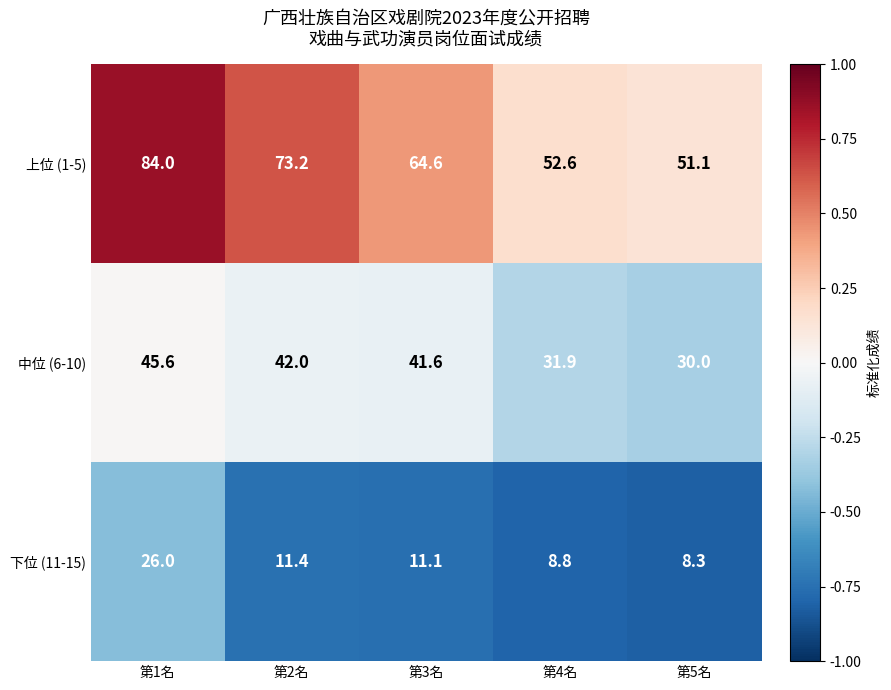

How many data points does each series have?

5